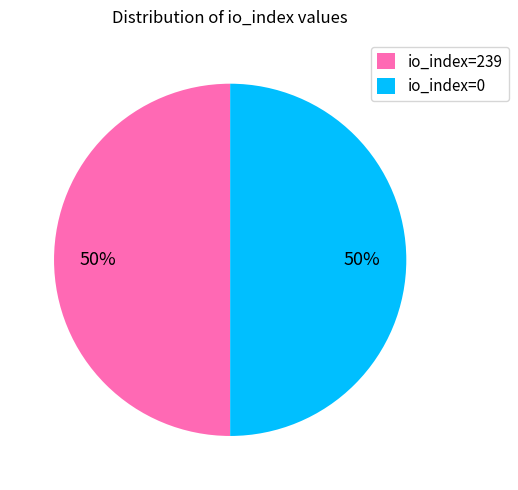

To the nearest percent, what portion does io_index=239 represent?

50%